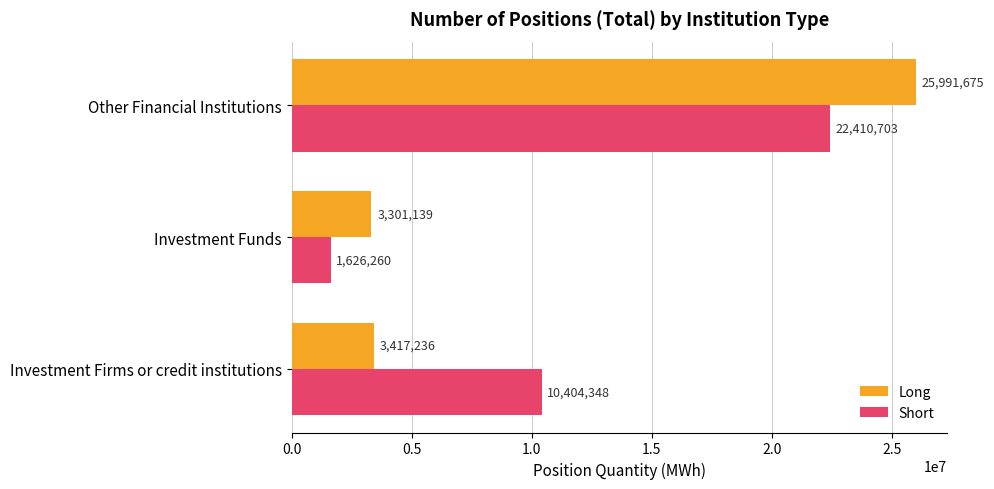

What is the sum of all Short values?

34441311.1